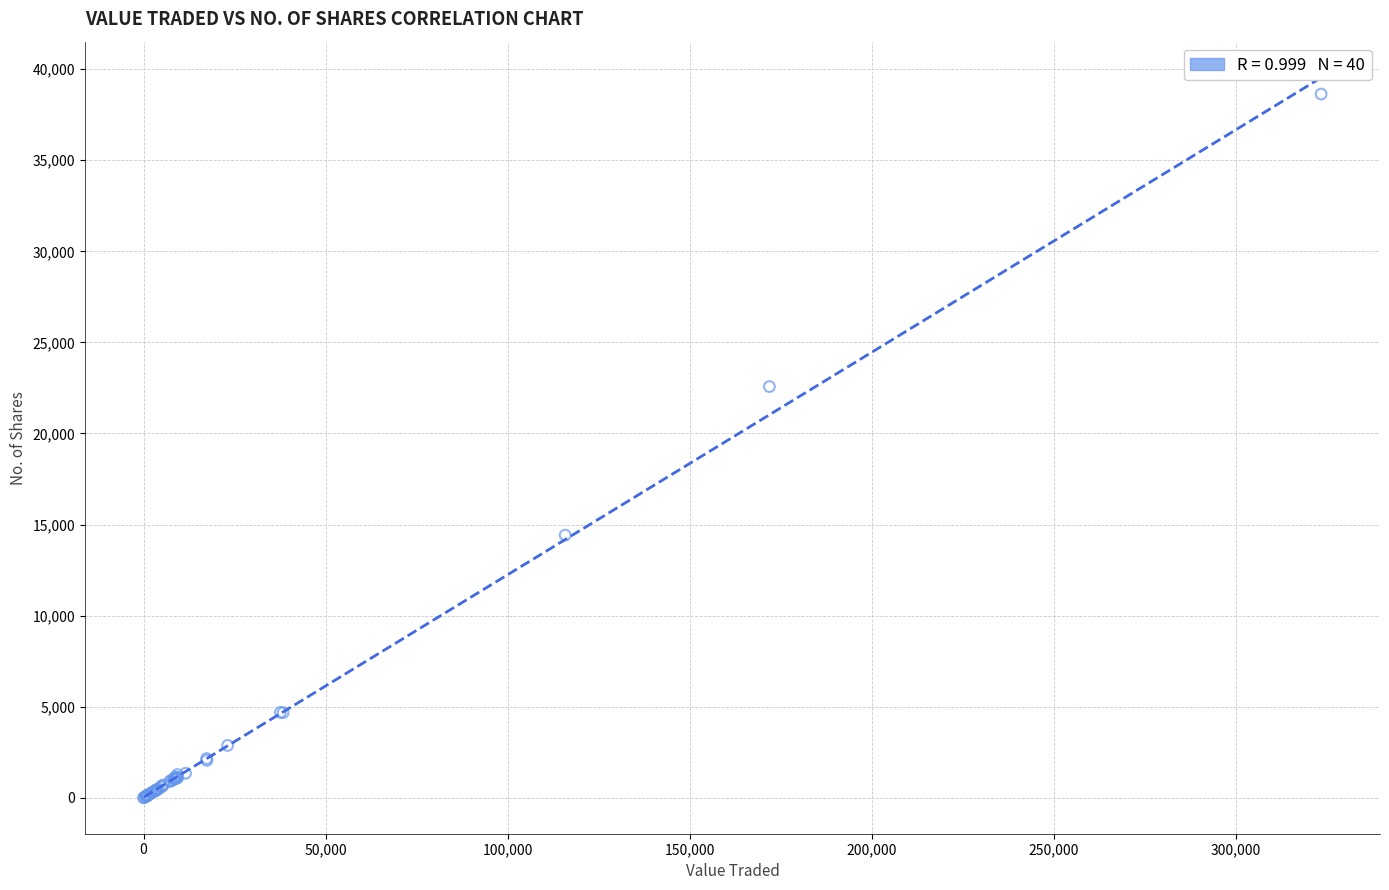

What Y value in the scatter plot is closest to 19319?

22576